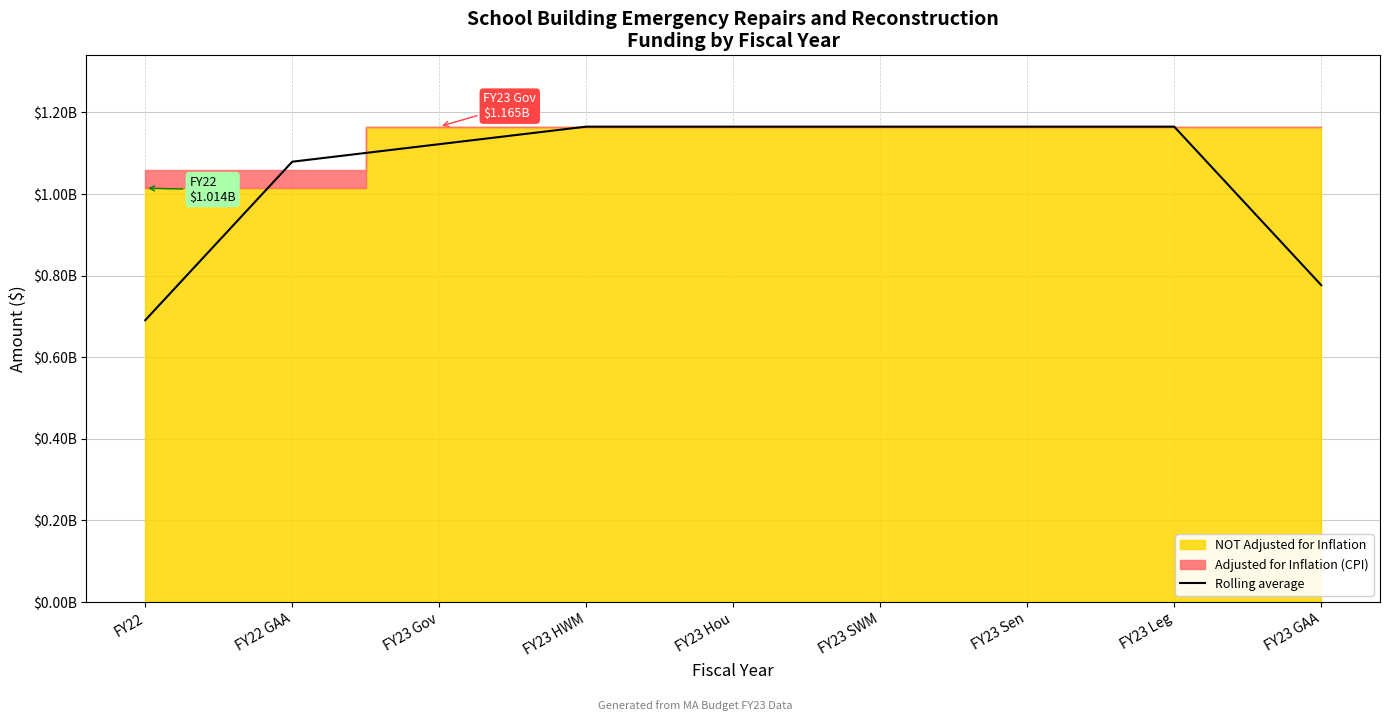

What is the label of the 6th point from the right?

FY23 HWM